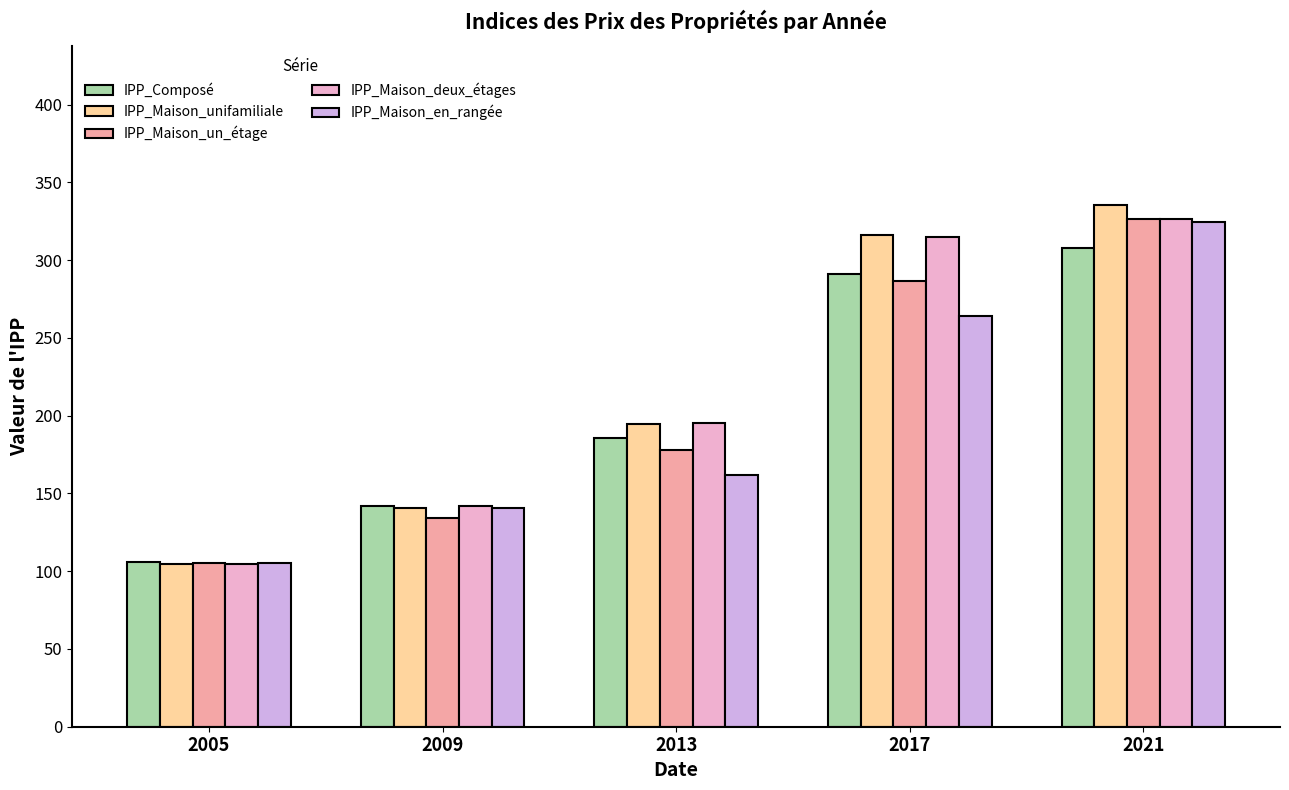

The value of IPP_Maison_un_étage at 2021 is 523.1. True or false?

False